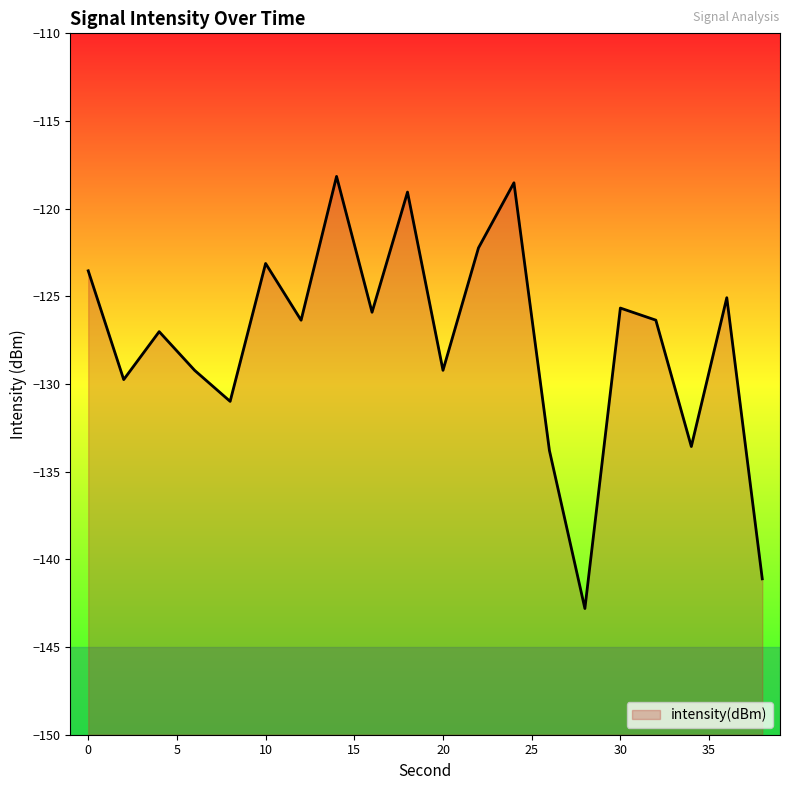

What is the value of the 2nd point from the left?

-129.7